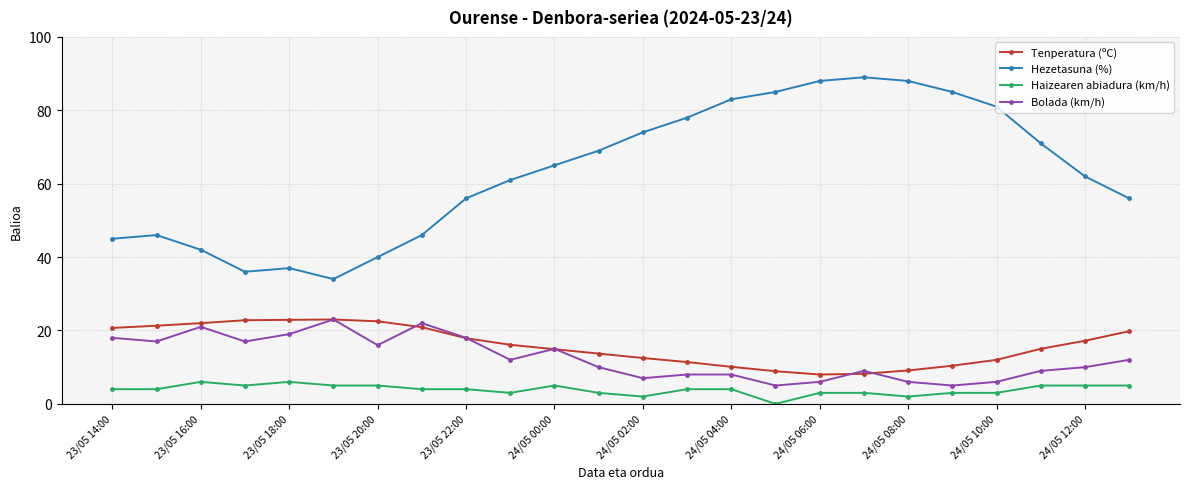

True or false: Hezetasuna (%) has more than 1 interior local peaks.

True